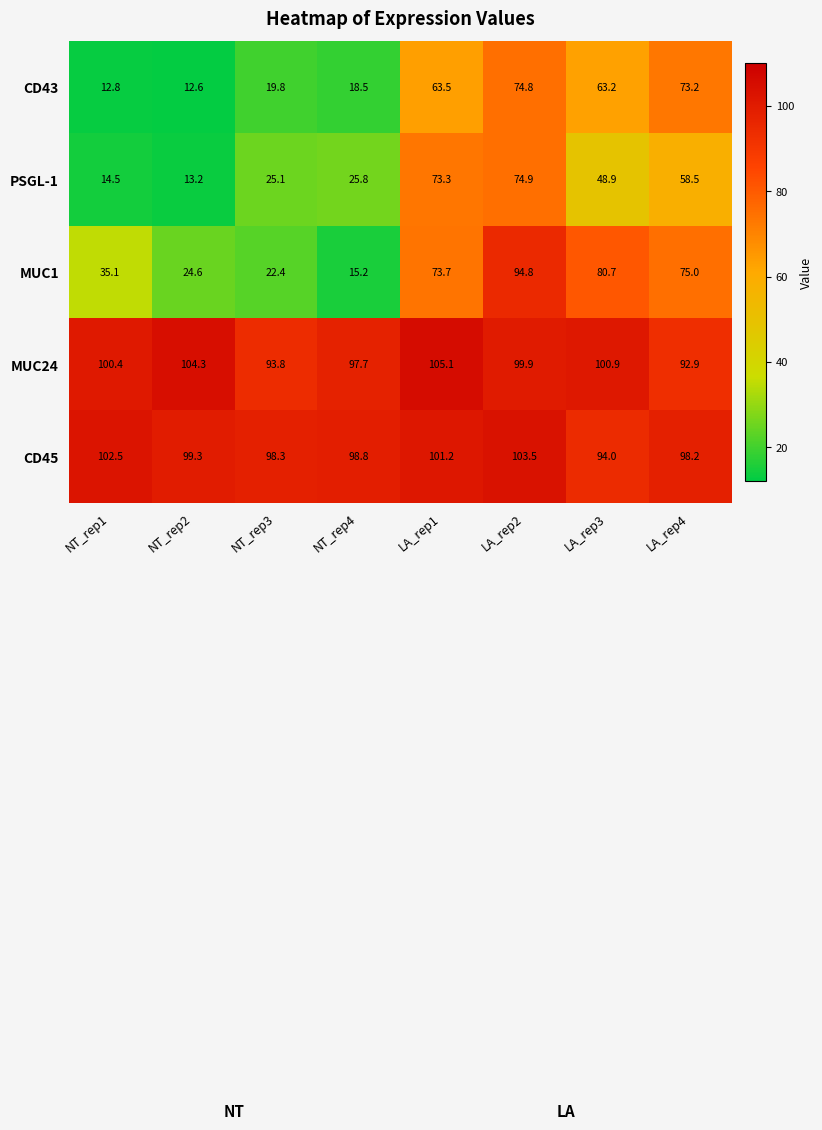

At which label does MUC24 first exceed 100?

NT_rep1